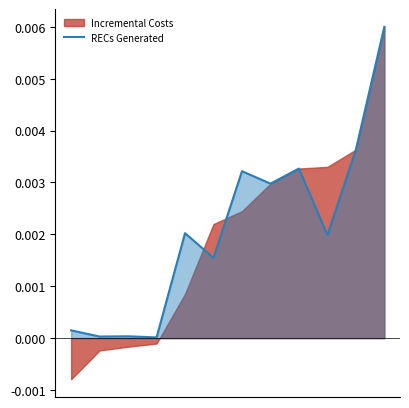

How many lines are shown in the chart?

1